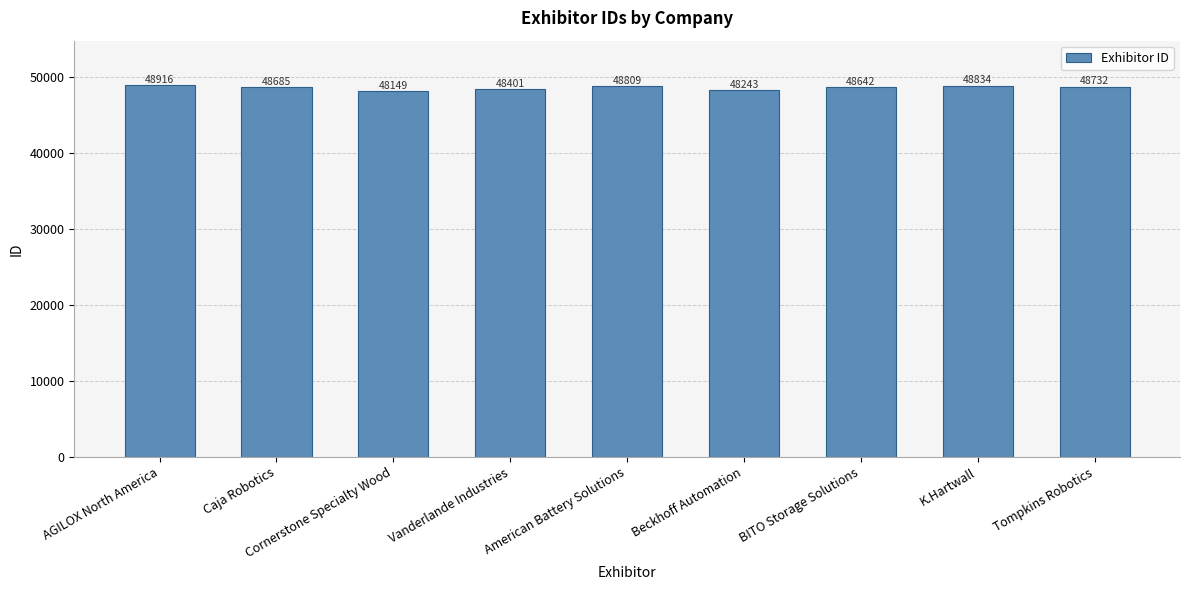

What is the difference between the maximum and second lowest values?

673